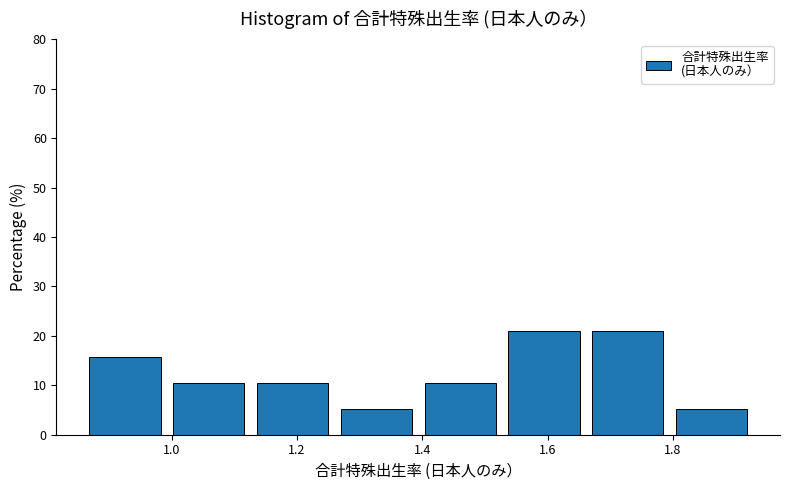

Reading left to right, list every bar in this chart as the range it spans on the x-axis followed by its height. Neither the bar edges nor the heights are printed on the chart, so give them approximately, as read against the axes.

0.86 to 1.00: 16
1.00 to 1.14: 11
1.14 to 1.26: 11
1.26 to 1.40: 5
1.40 to 1.54: 11
1.54 to 1.68: 21
1.68 to 1.80: 21
1.80 to 1.94: 5